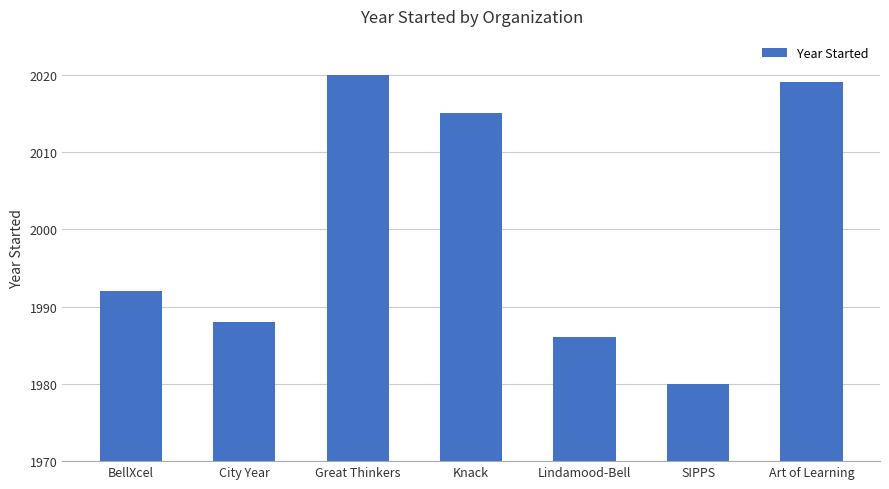

Approximately how many times larger is the value at City Year compared to Lindamood-Bell?

1.0